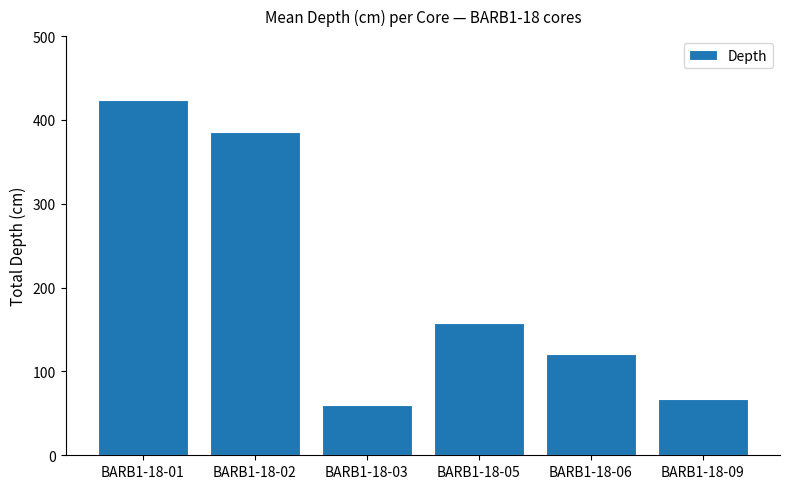

What is the smallest value displayed?

60.0